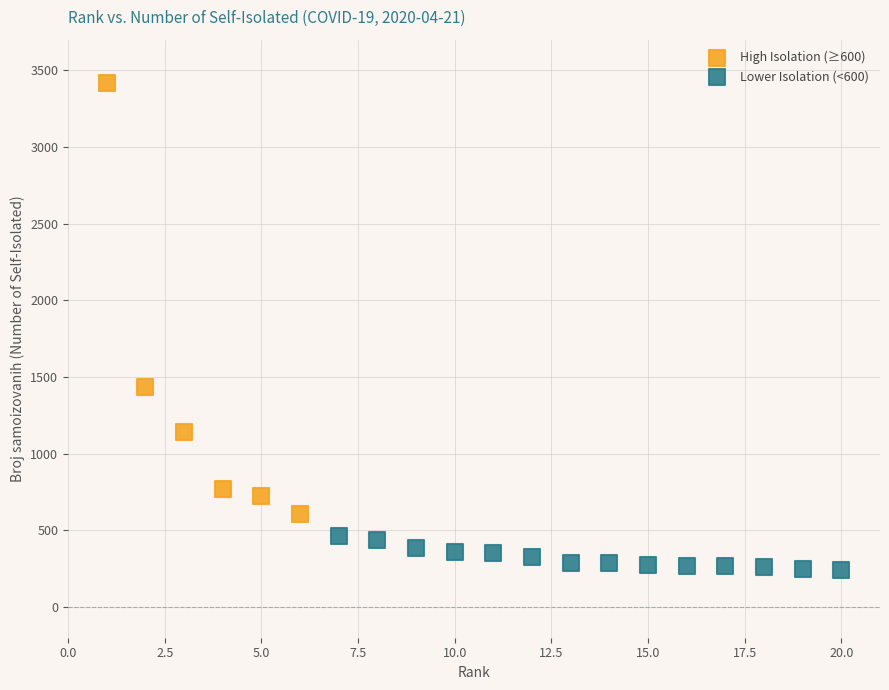

Which series has the widest spread of Y values?

High Isolation (≥600)